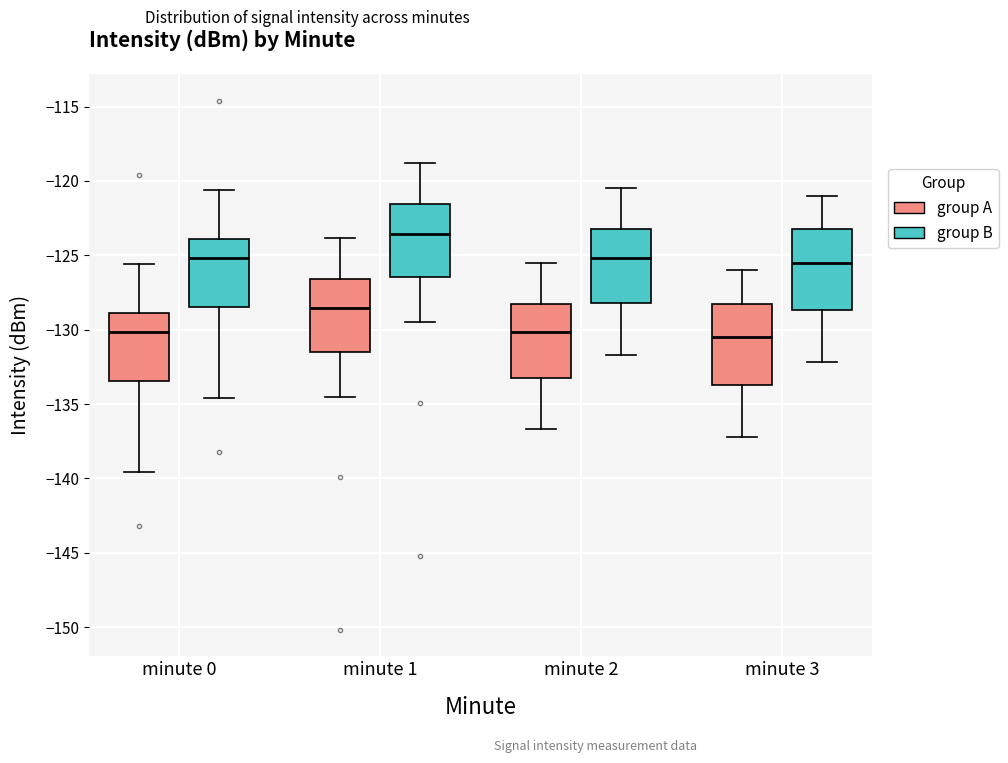

Where is the lower edge of the box for minute 2 (group B) on the y-axis? The values are not printed on the chart, so give them approximately, as read against the axis.

-128.0